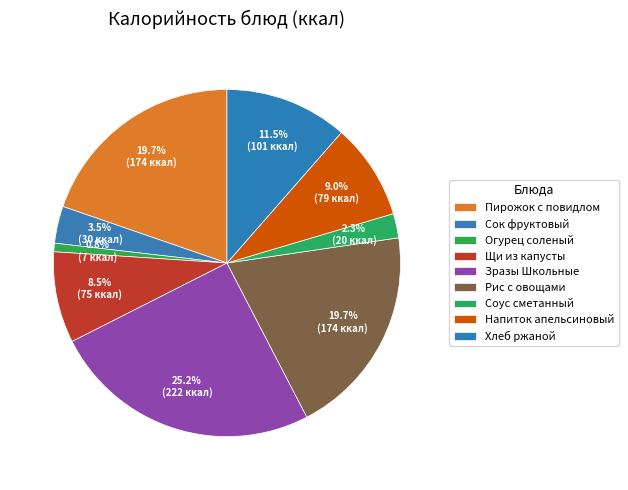

Count the number of slices in the pie.

9